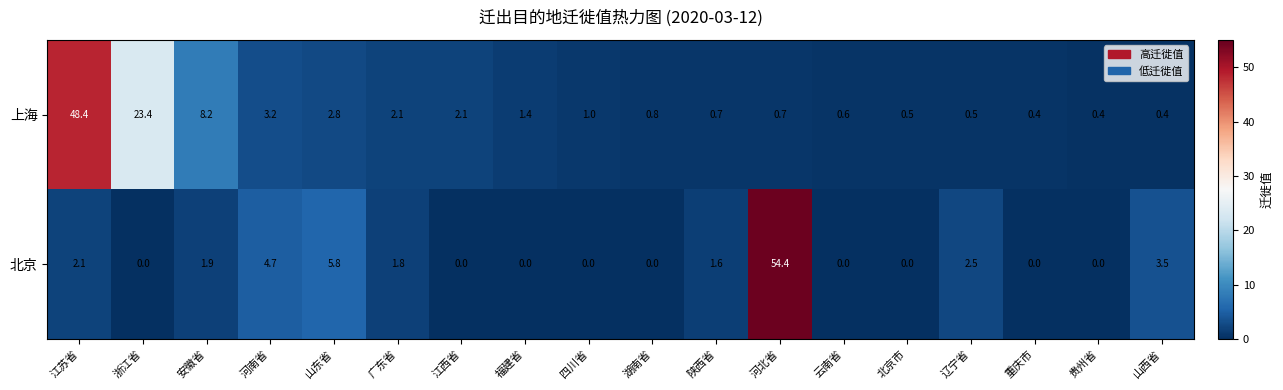

List the series in order of their overall mean, lowest first.

北京, 上海